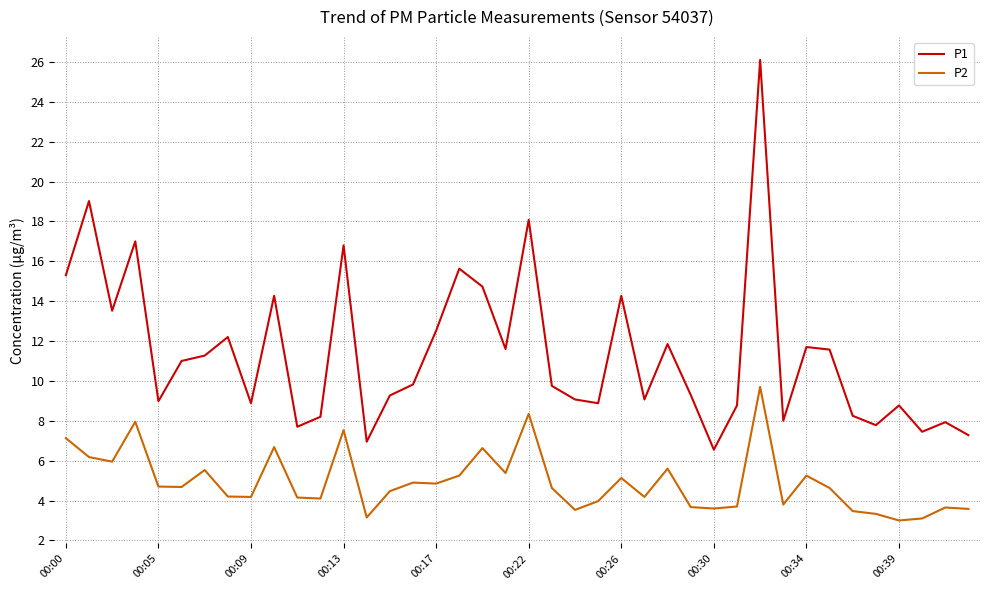

True or false: P1 and P2 cross at least once.

False